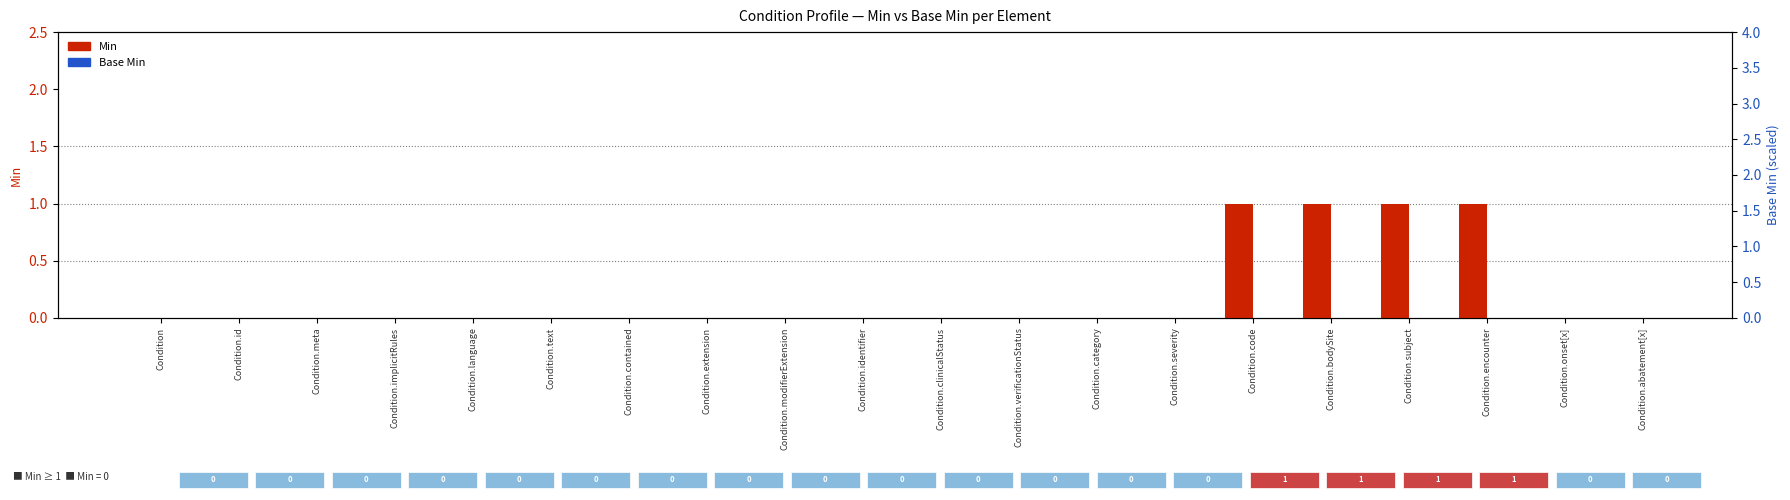

Is the value of Base Min at Condition.extension greater than the value of Min at Condition.code?

Yes